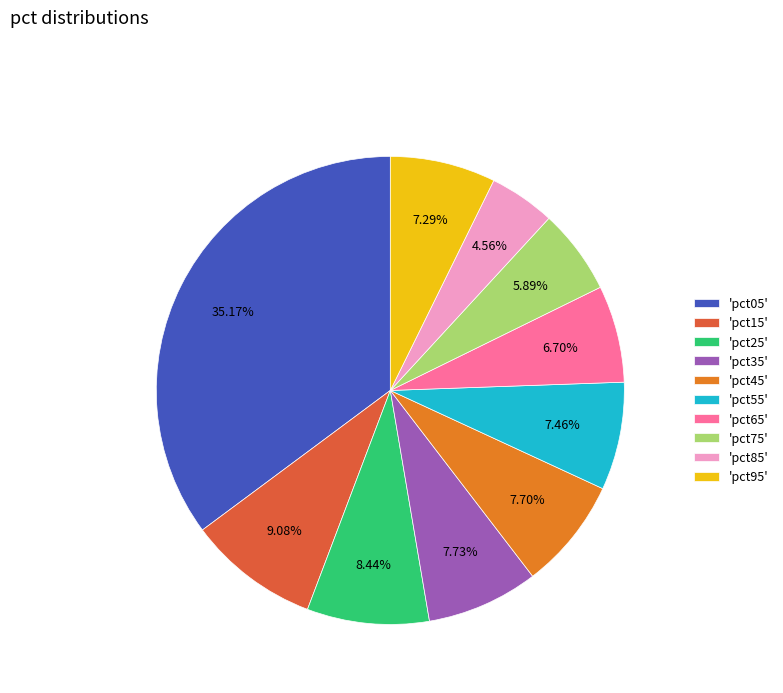

How many segments does this pie chart have?

10